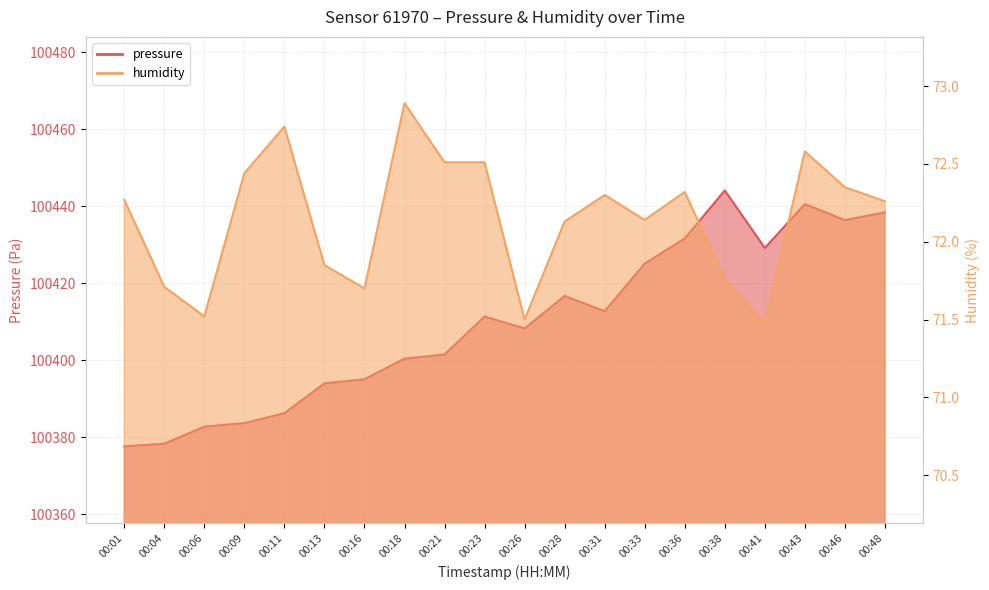

Which series has the largest range (max minus min)?

pressure